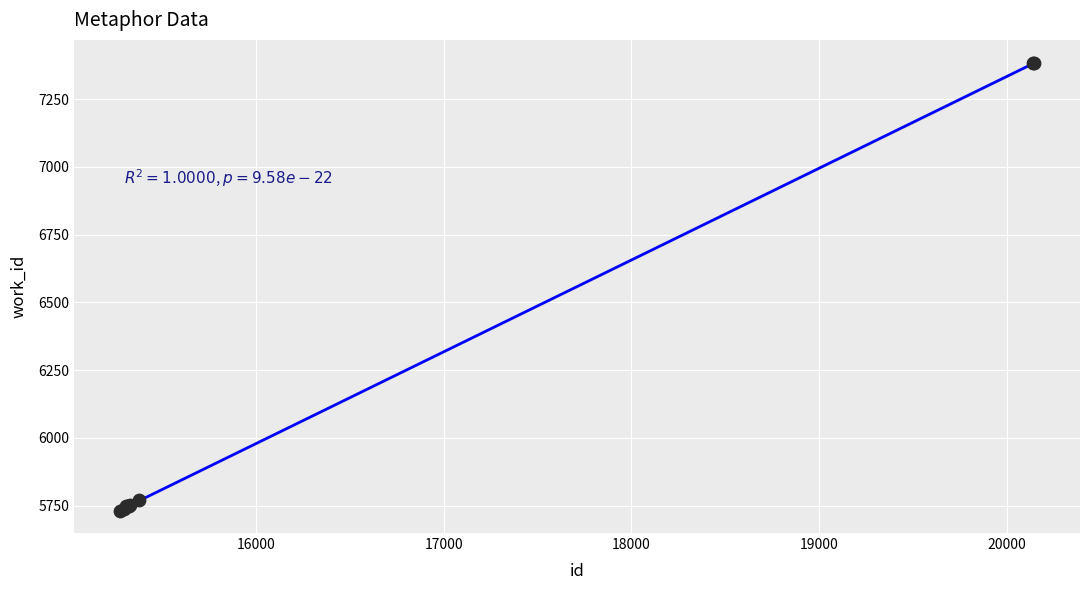

What Y value in the scatter plot is closest to 6557?

5771